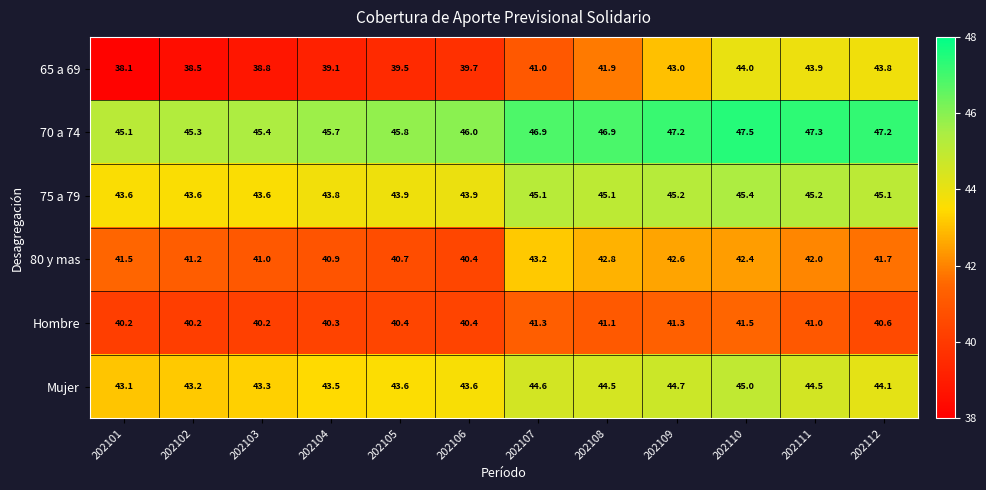

What is the difference between the 65 a 69 values at 202104 and 202112?

4.7